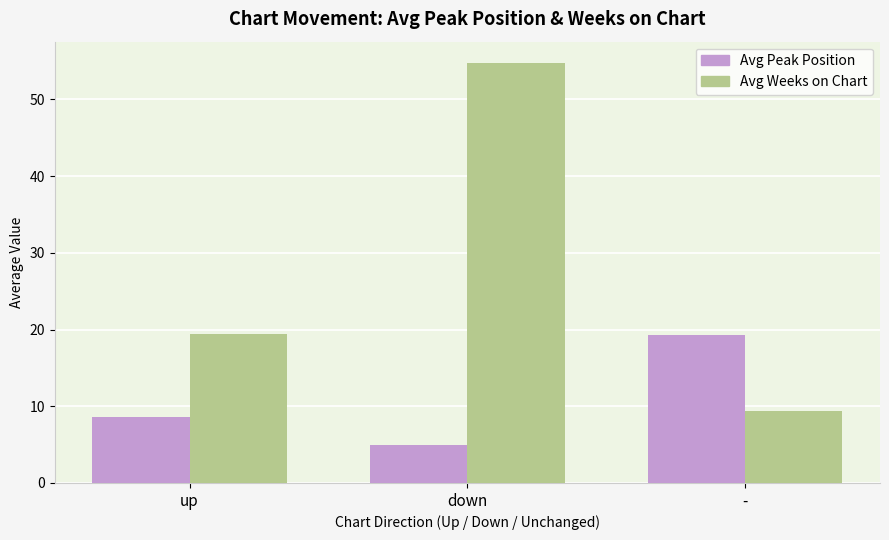

What is the sum of all Avg Weeks on Chart values?

83.5